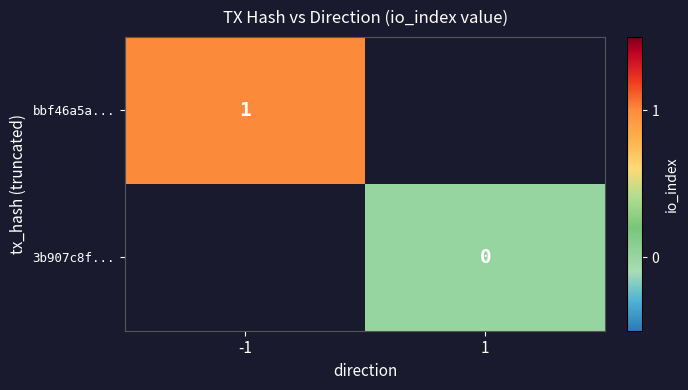

What is the highest value of the bbf46a5a... series?

1.0